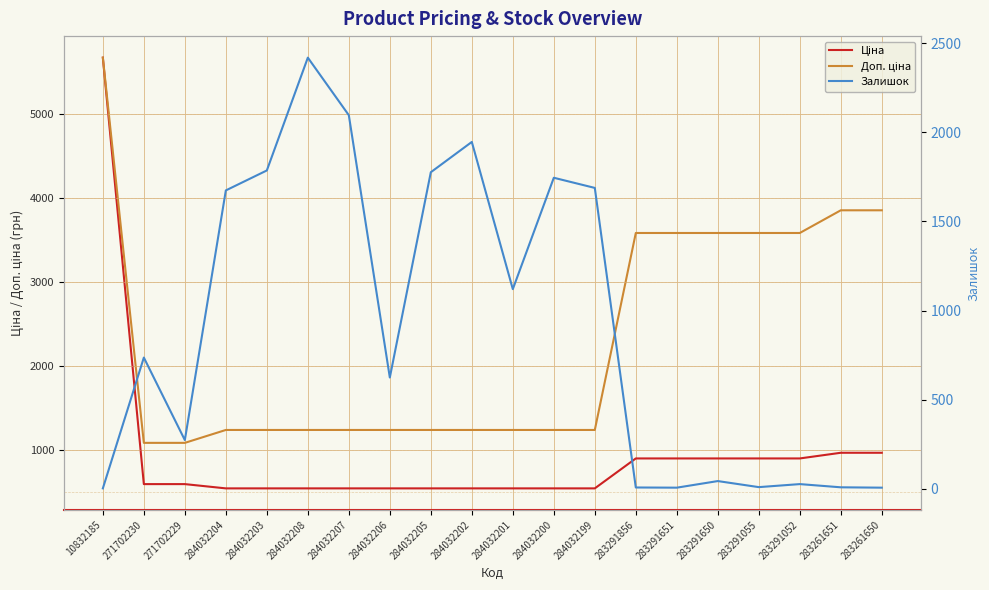

What is the difference between the maximum and minimum values in the Залишок series?

2417.0